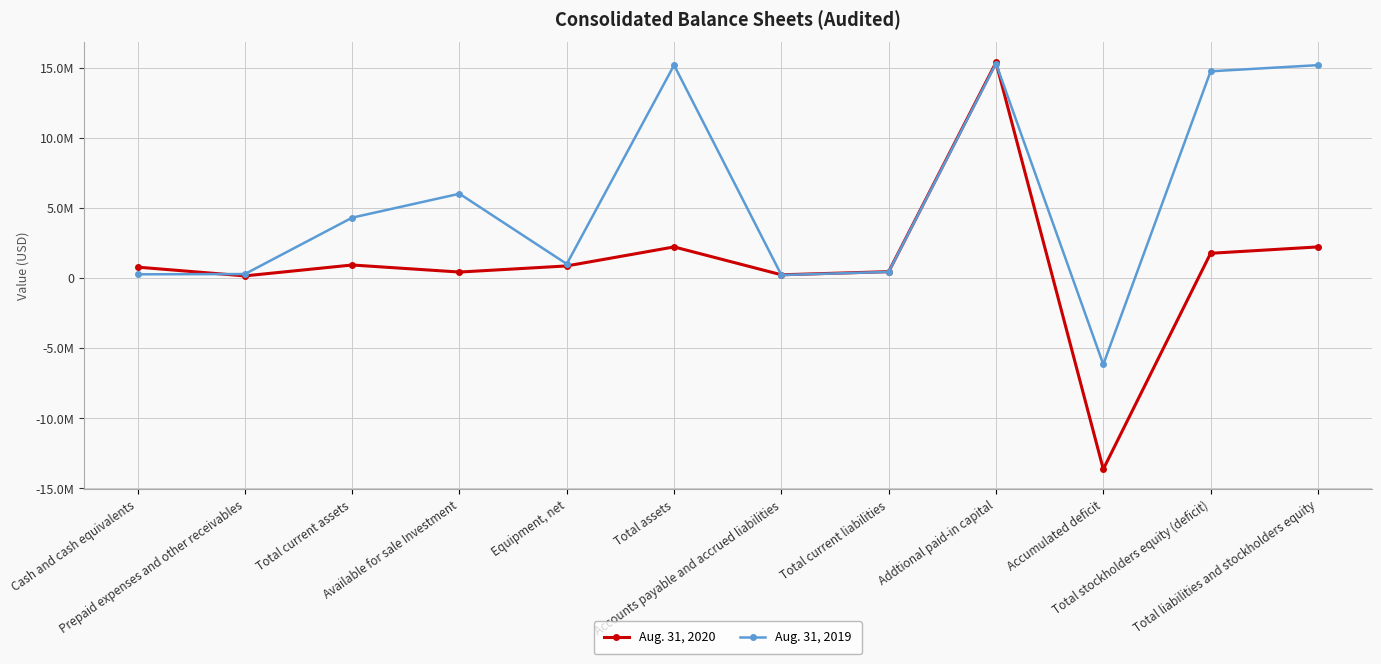

What are all the series names shown in the legend?

Aug. 31, 2020, Aug. 31, 2019